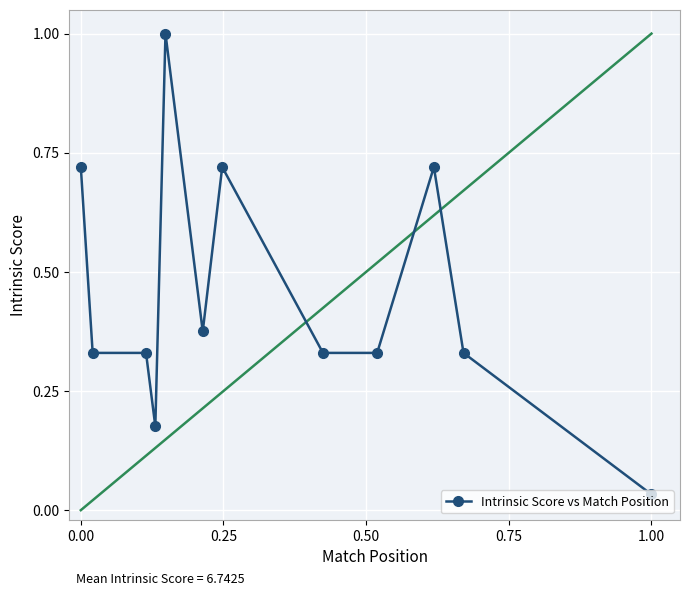

What is the sum of all values?

5.4